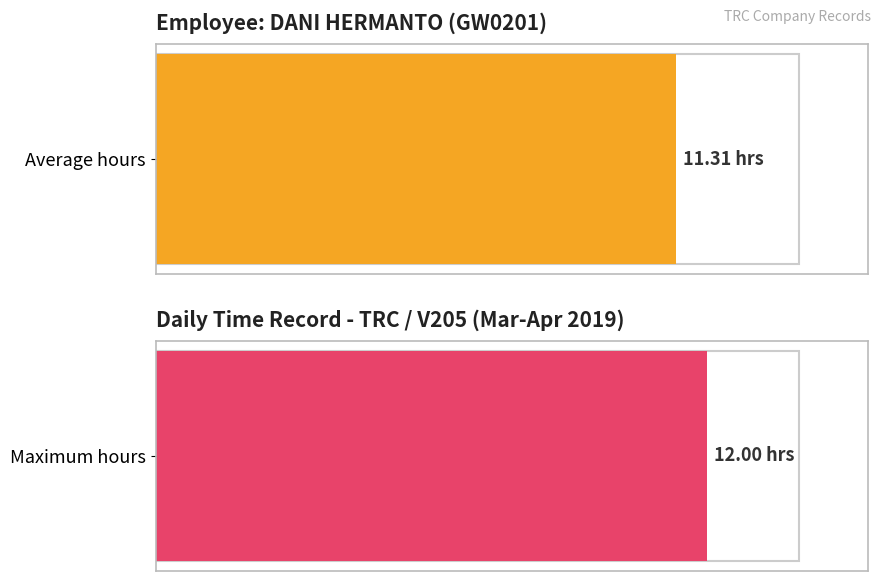

What is the maximum value shown in the chart?

12.0